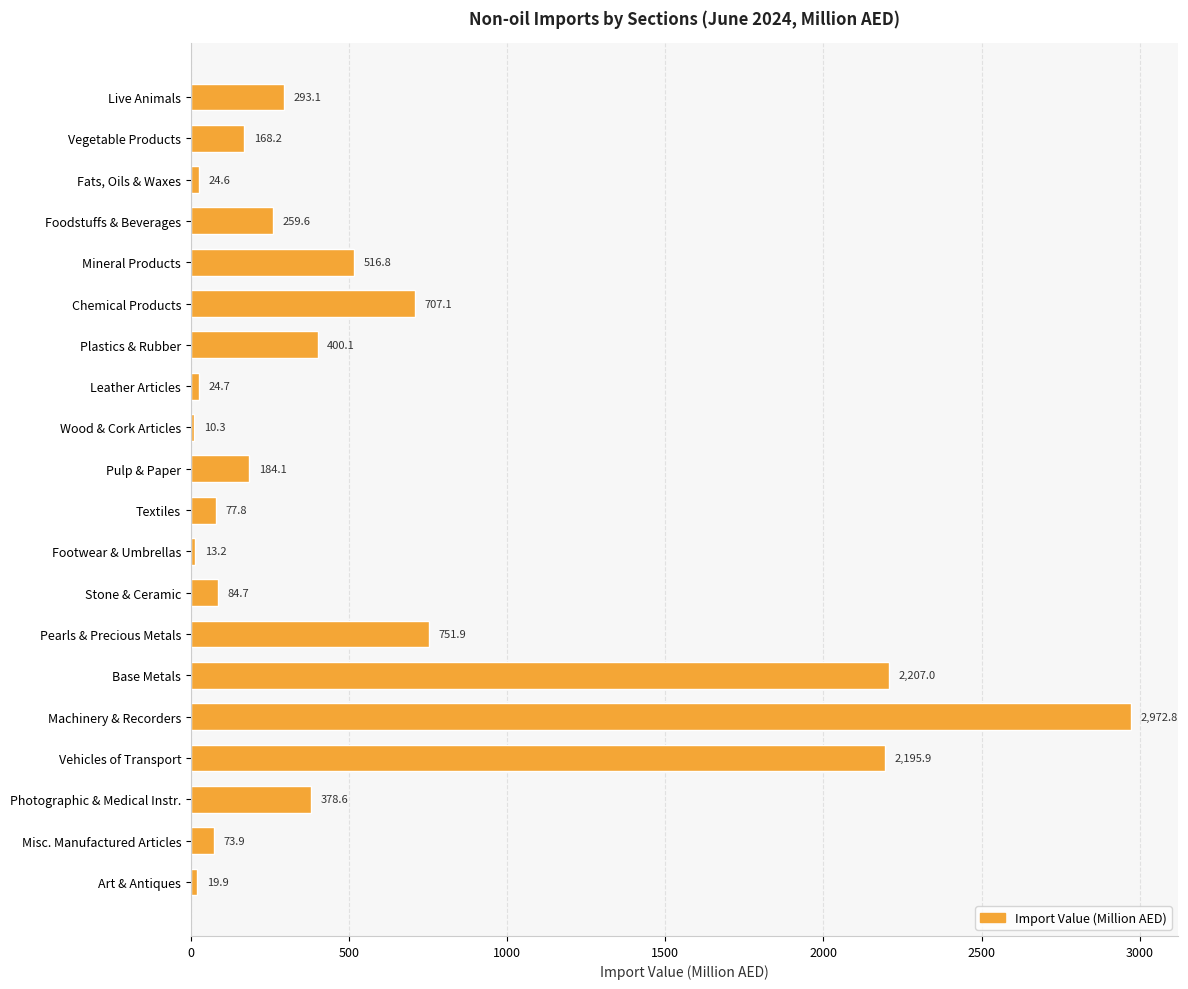

Approximately how many times larger is the value at Live Animals compared to Vegetable Products?

1.7